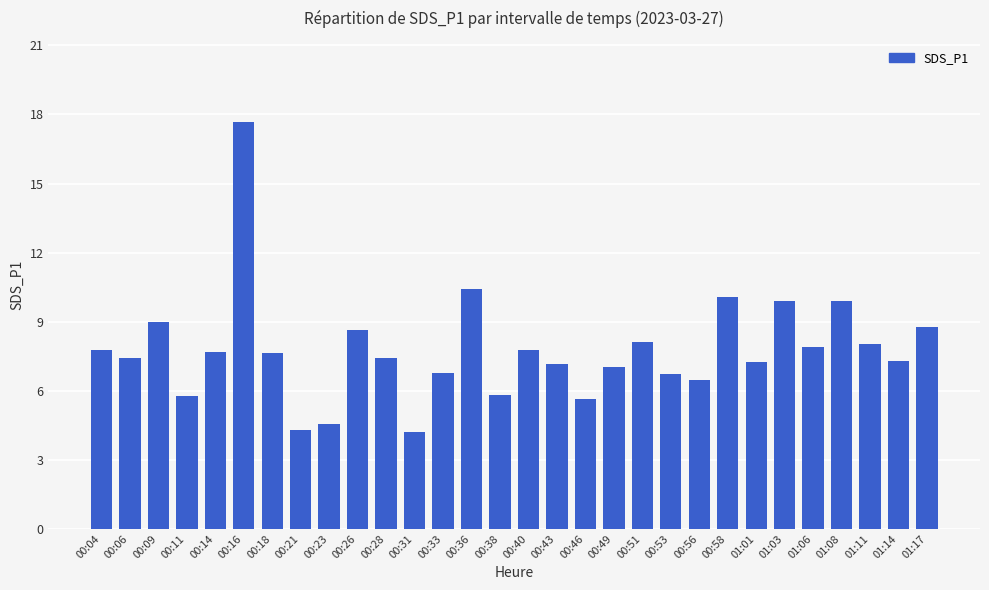

What is the approximate value at 00:46?

5.7